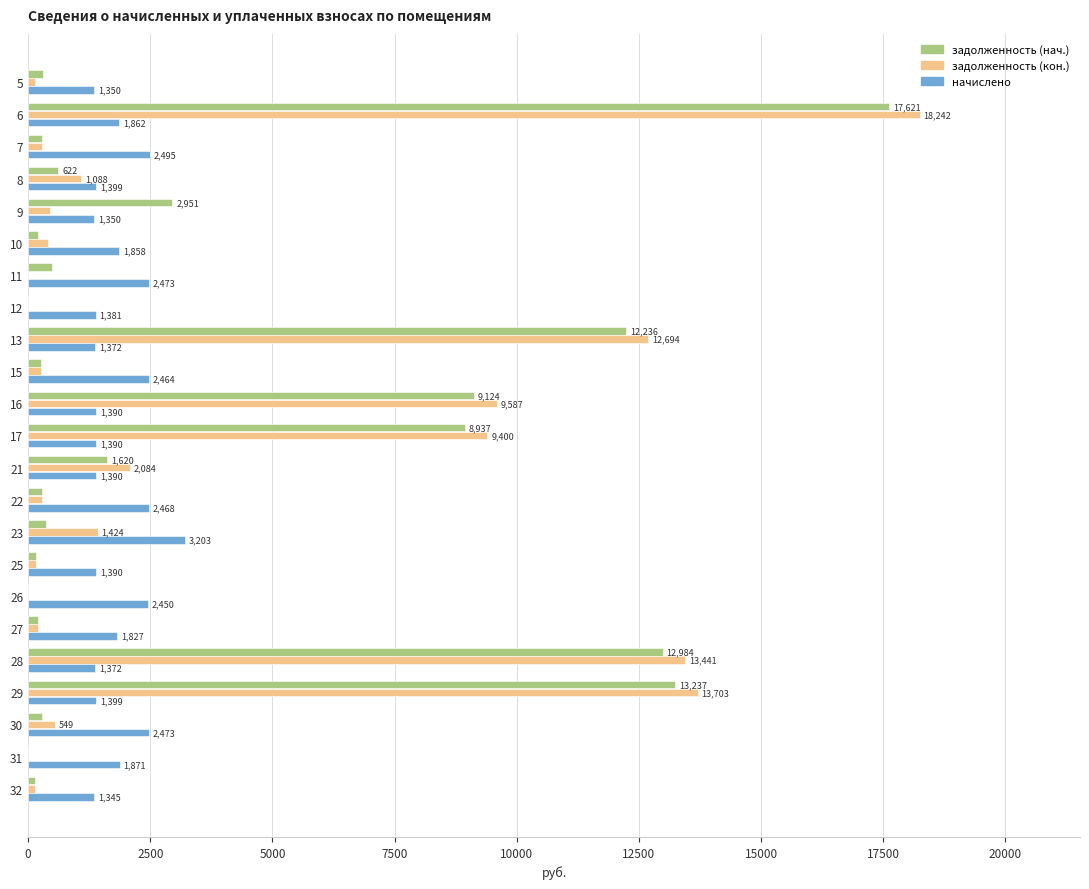

At which label is задолженность (нач.) closest to 8810?

17